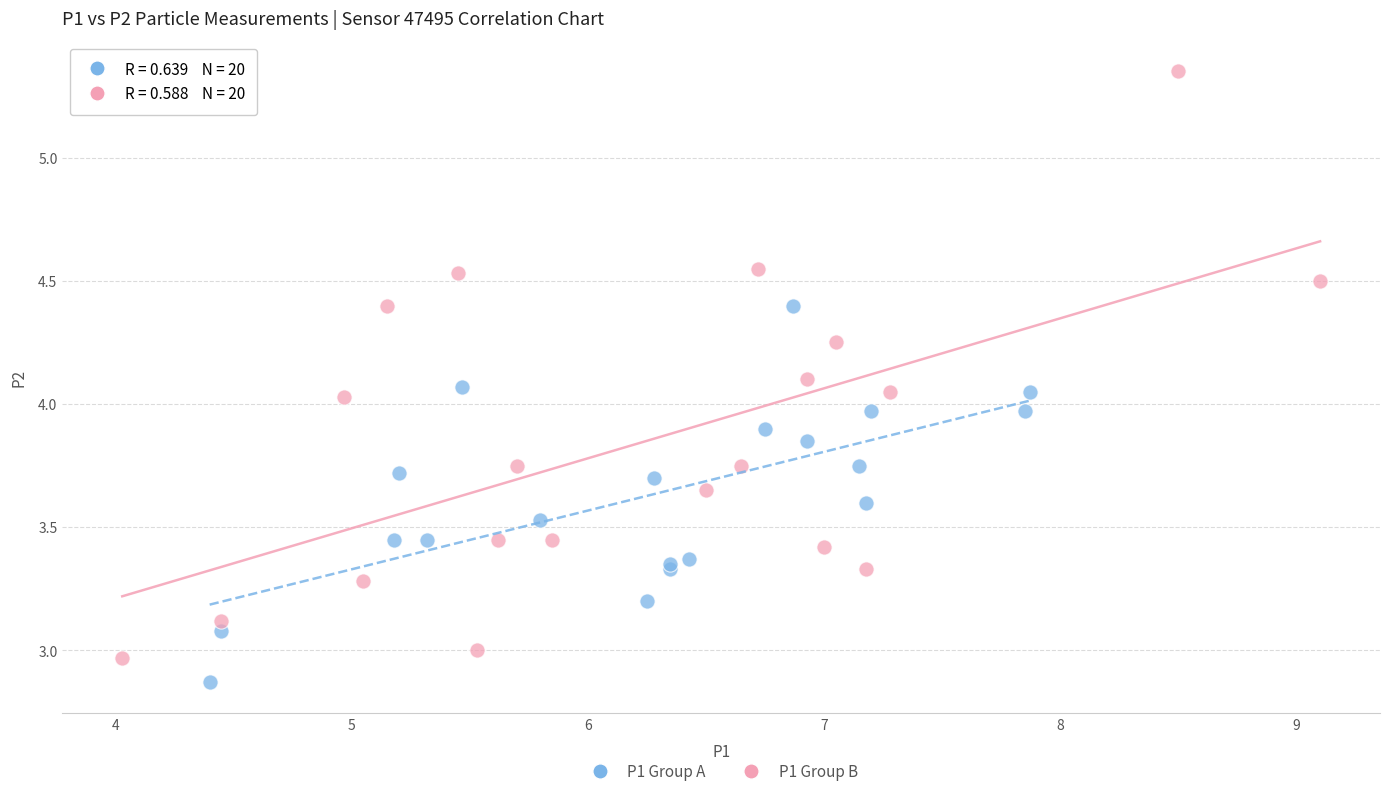

Which series contains the highest Y value?

P1 Group B